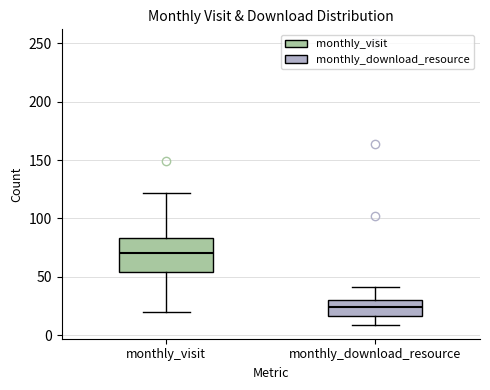

Reading left to right, transcribe this box plot: for each box, give where its median line is, the range the box spans, and where its two whiskers end, as read against the y-axis. The values are not printed on the chart, so give them approximately, as read against the axis.

monthly_visit: median 70, box 55 to 85, whiskers 20 to 120
monthly_download_resource: median 25, box 15 to 30, whiskers 10 to 40